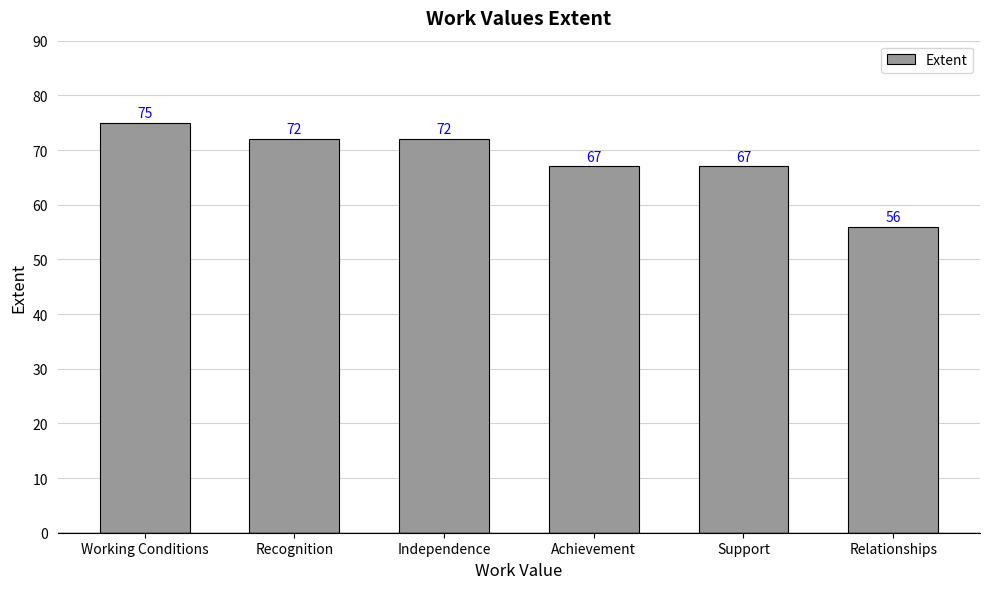

At which label does the data first exceed 72?

Working Conditions